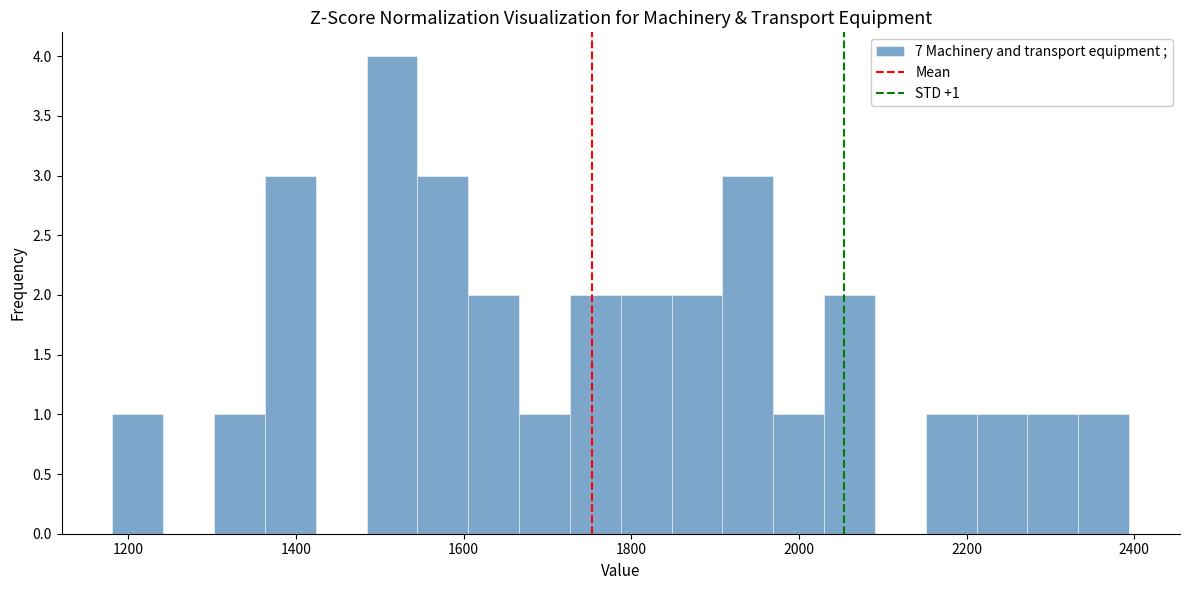

Around what value on the x-axis is the tallest bar? Give the approximate position of its centre, as read against the axis.

1520